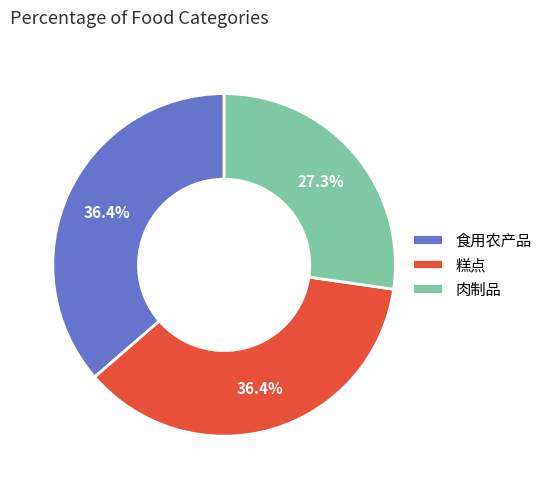

To the nearest percent, what is the combined percentage of 食用农产品 and 肉制品?

64%